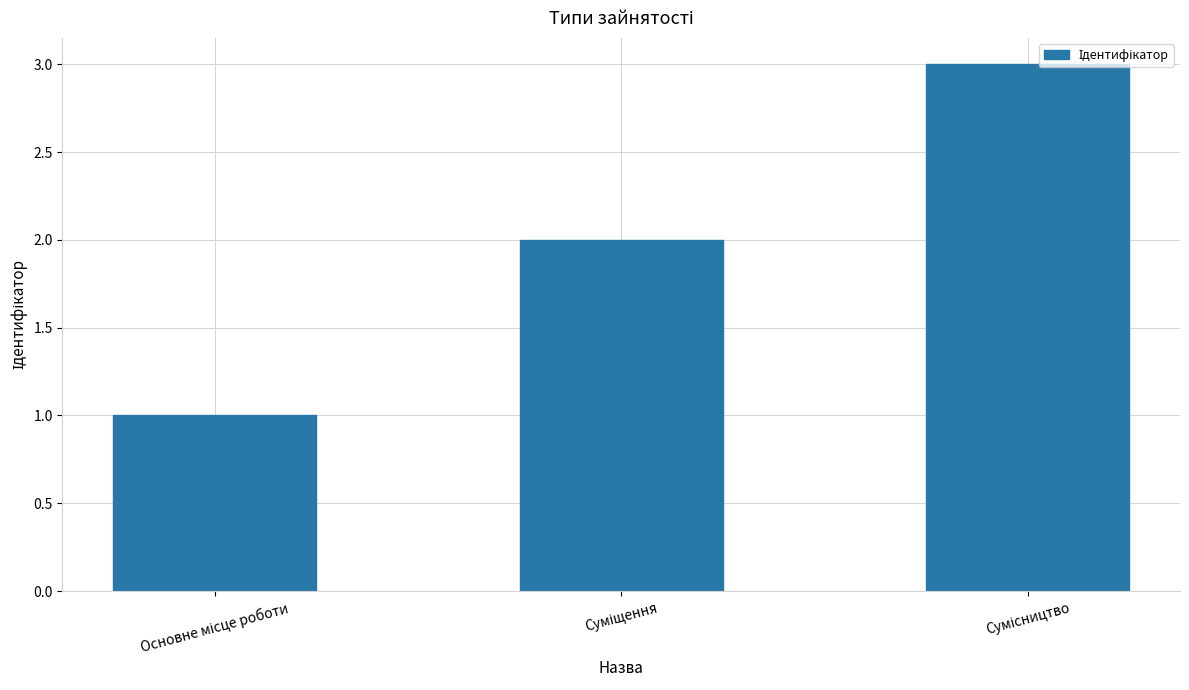

What is the greatest value displayed?

3